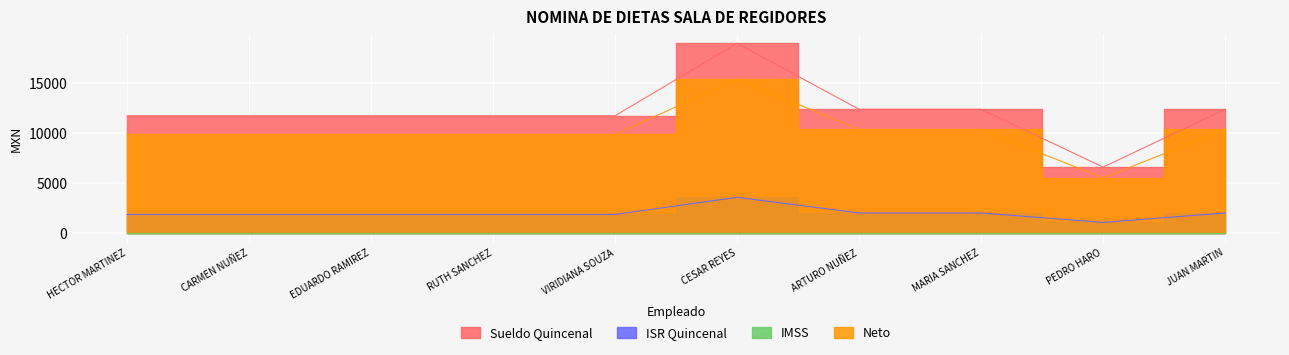

How many interior local peaks does the Sueldo Quincenal series have?

1